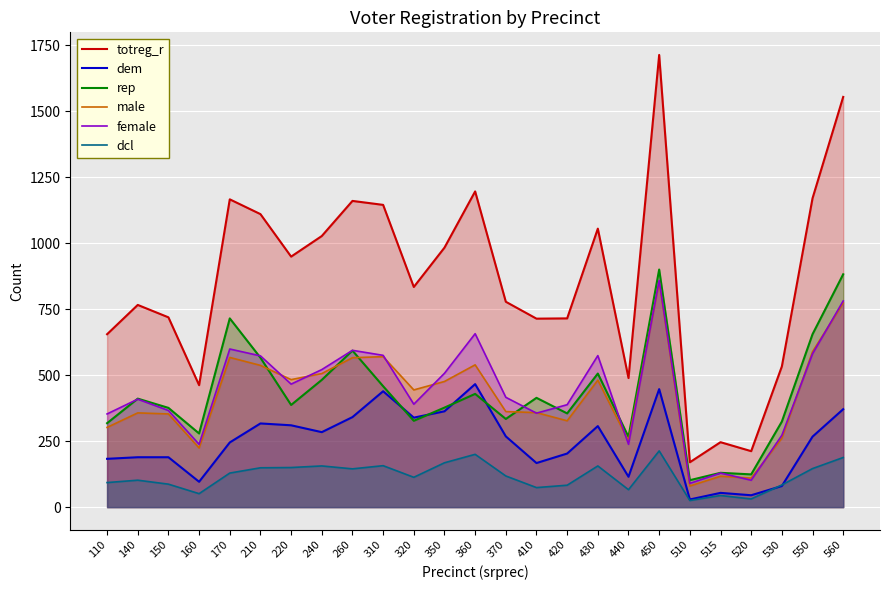

Which has a higher value, 410 or 260?

260